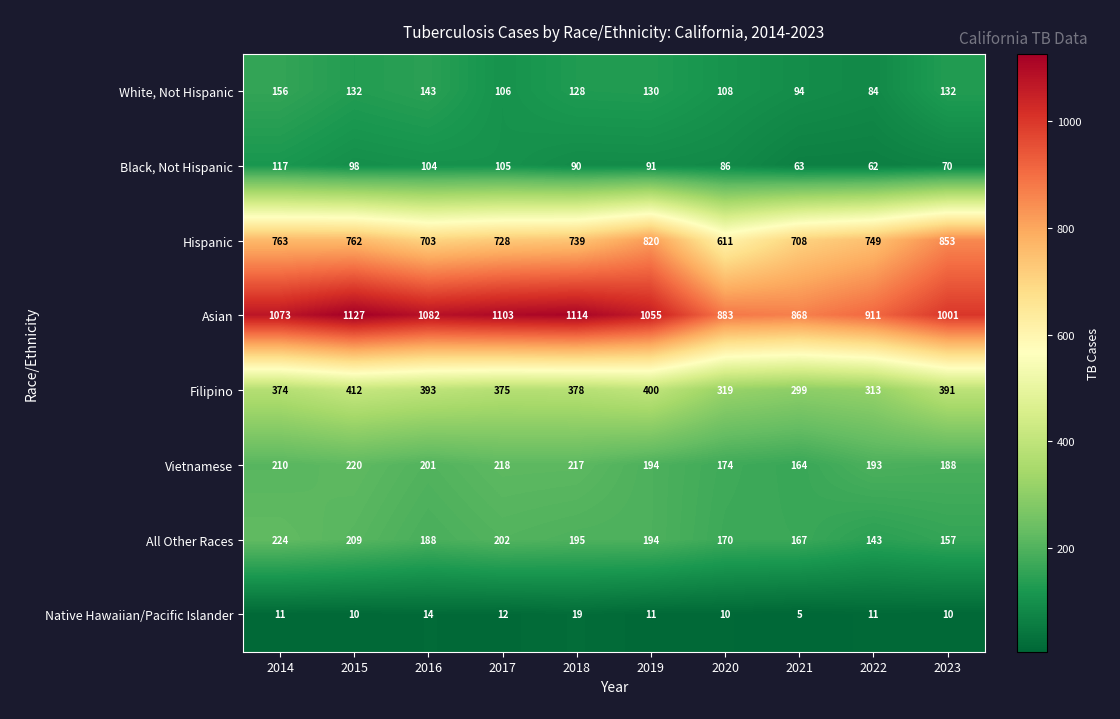

Rank the series at 2018 from highest to lowest value.

Asian, Hispanic, Filipino, Vietnamese, All Other Races, White, Not Hispanic, Black, Not Hispanic, Native Hawaiian/Pacific Islander